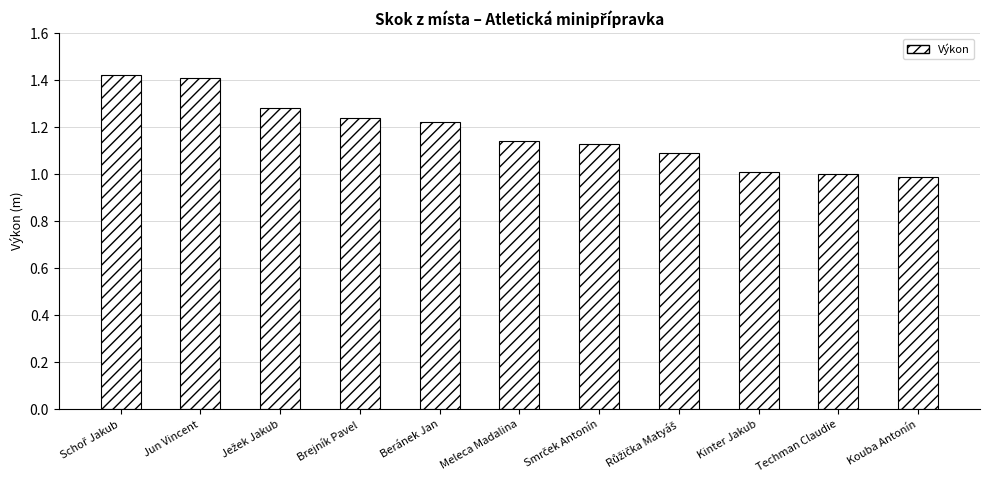

What is the difference between the second highest and minimum values?

0.4